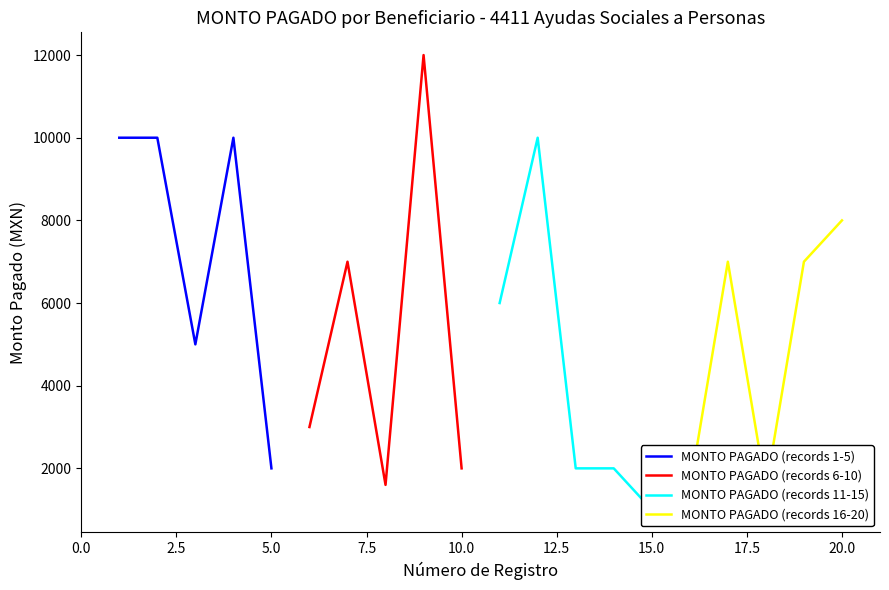

What is the maximum value for MONTO PAGADO (records 1-5)?

10000